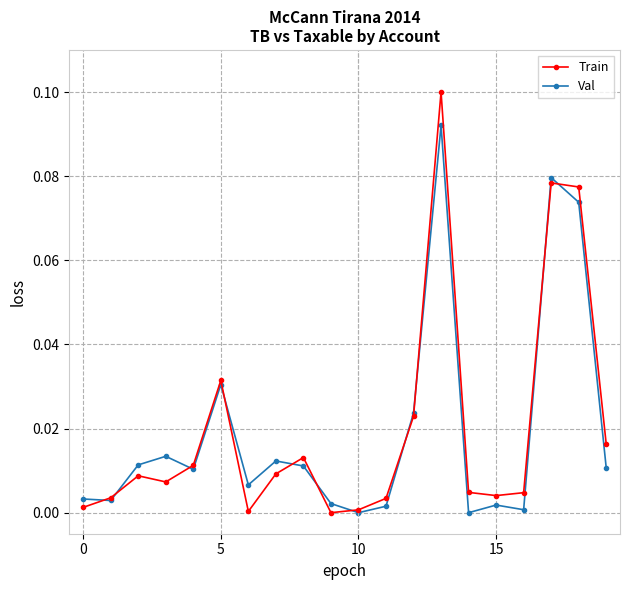

Which series has the widest spread of values?

Train